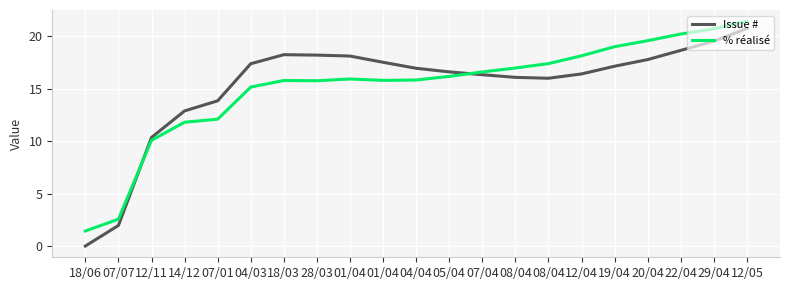

Where is the first local maximum for % réalisé?

18/03